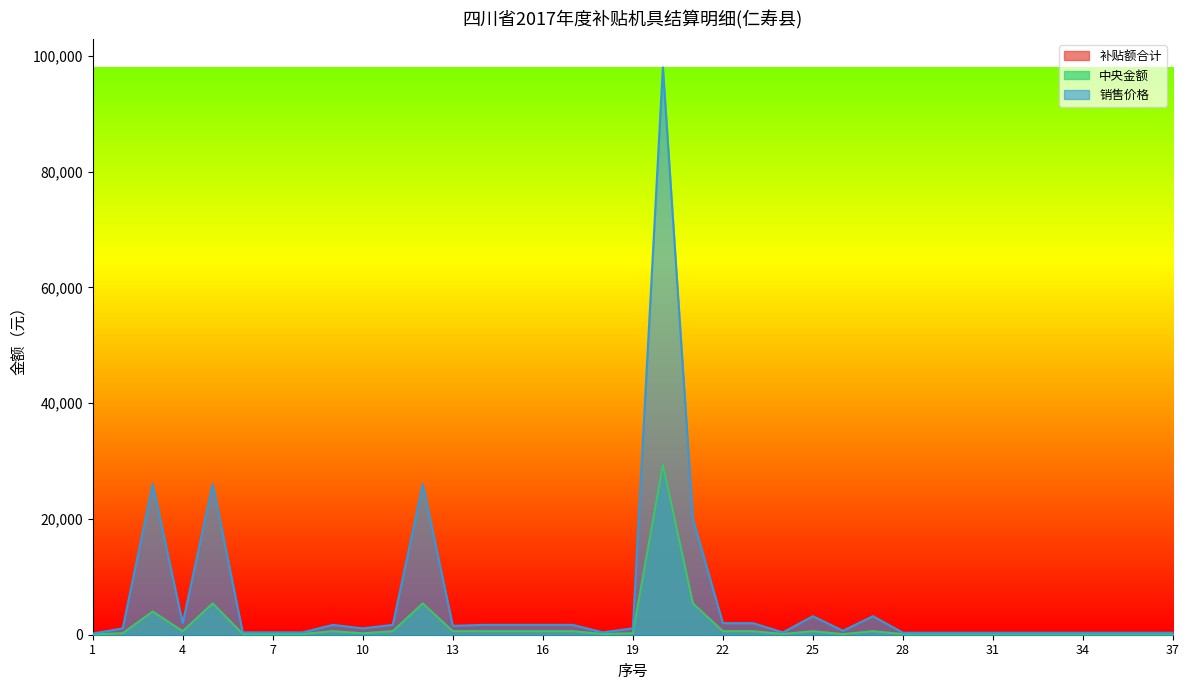

What is the approximate value of 中央金额 at 5?

5400